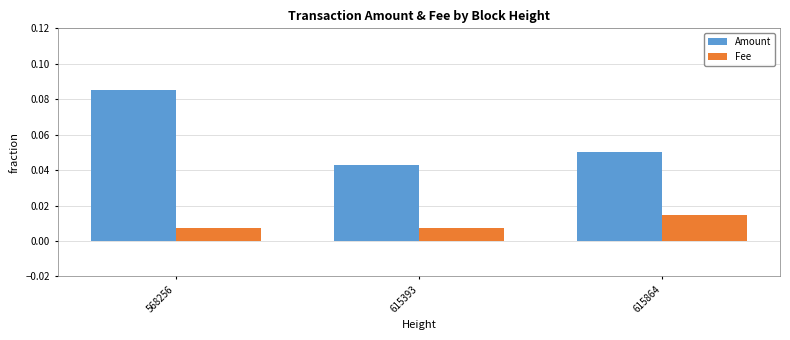

Rank the categories by Amount value from lowest to highest.

615393, 615864, 568256